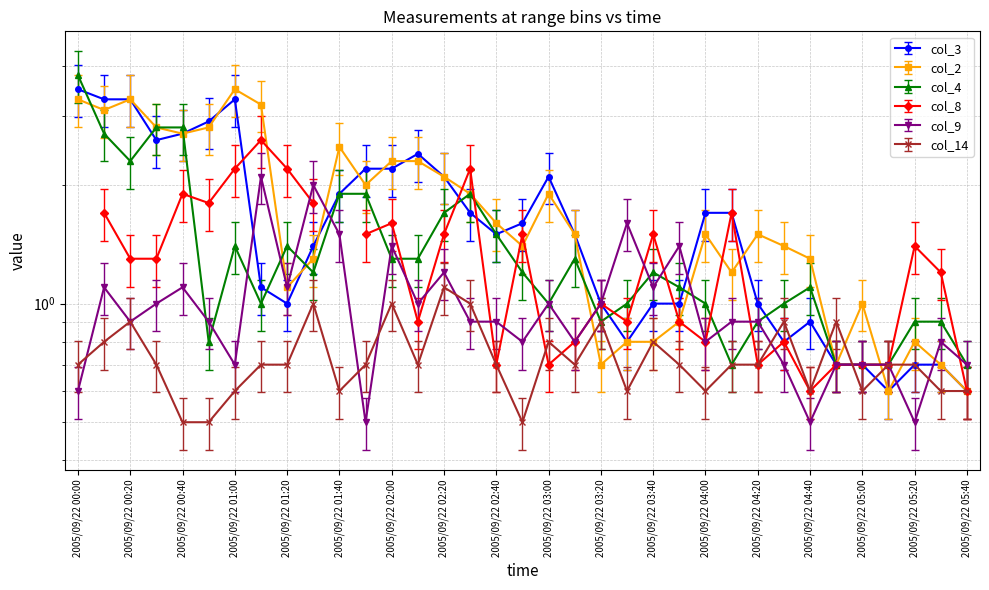

What is the label of the 14th point from the right?

2005/09/22 03:30